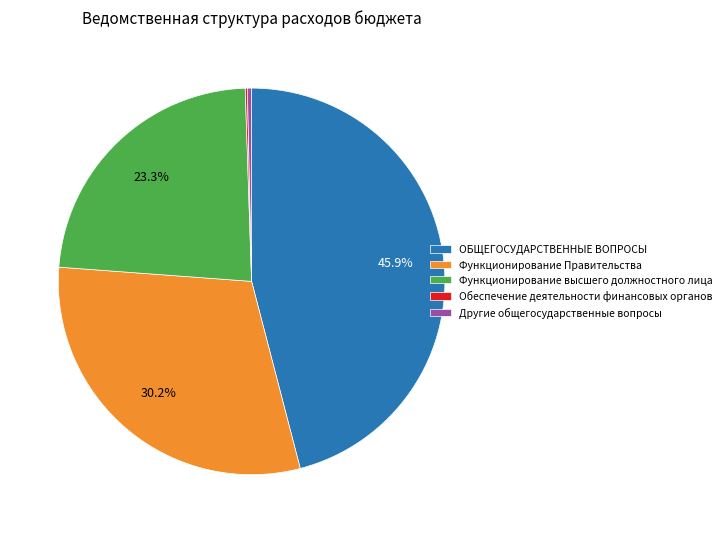

Do ОБЩЕГОСУДАРСТВЕННЫЕ ВОПРОСЫ and Другие общегосударственные вопросы together represent more than half of the pie?

No